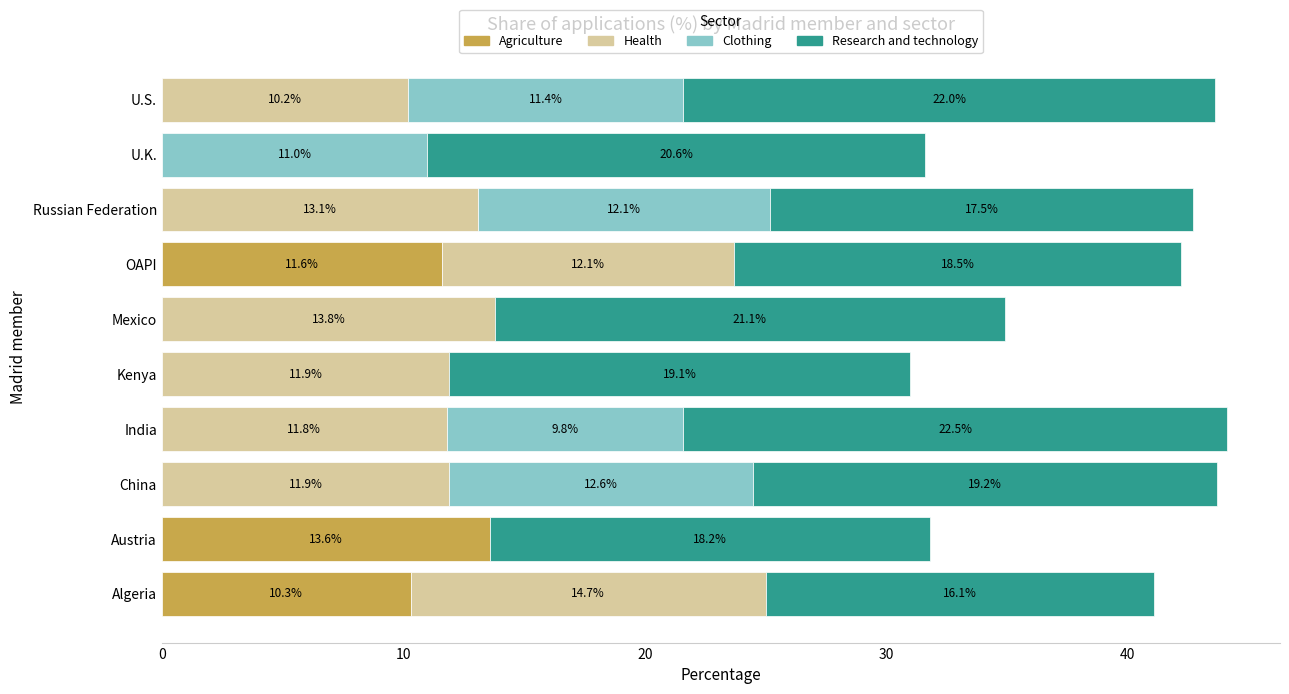

True or false: Agriculture has a value of 13.6 at Austria.

True